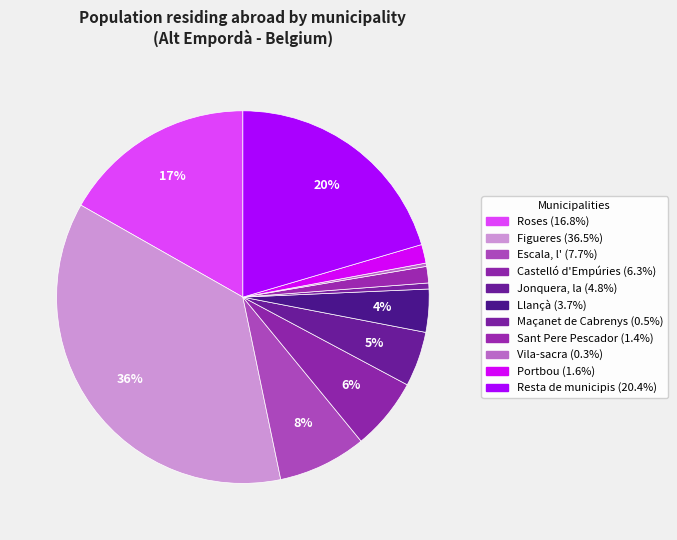

Which slice is the smallest?

Vila-sacra